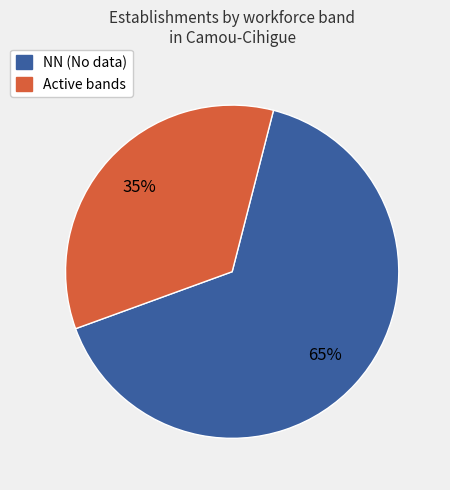

To the nearest percent, what is the average slice percentage?

50%